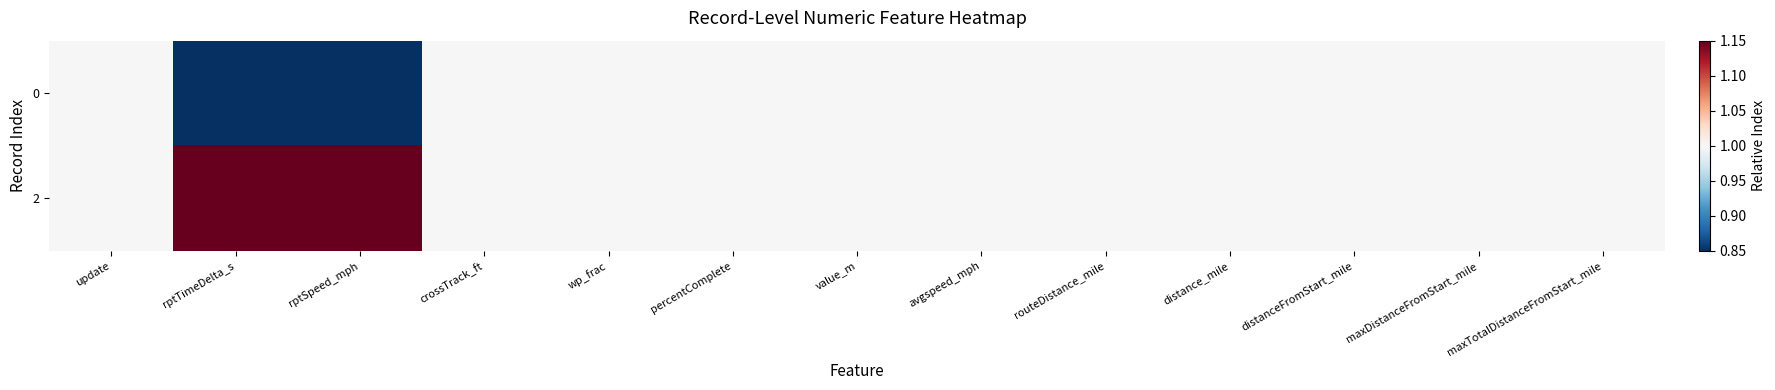

Reading left to right, list all the values displayed in this chart.

0: update=1	rptTimeDelta_s=0	rptSpeed_mph=0	crossTrack_ft=1	wp_frac=1	percentComplete=1	value_m=1	avgspeed_mph=1	routeDistance_mile=1	distance_mile=1	distanceFromStart_mile=1	maxDistanceFromStart_mile=1	maxTotalDistanceFromStart_mile=1
2: update=1	rptTimeDelta_s=2	rptSpeed_mph=2	crossTrack_ft=1	wp_frac=1	percentComplete=1	value_m=1	avgspeed_mph=1	routeDistance_mile=1	distance_mile=1	distanceFromStart_mile=1	maxDistanceFromStart_mile=1	maxTotalDistanceFromStart_mile=1